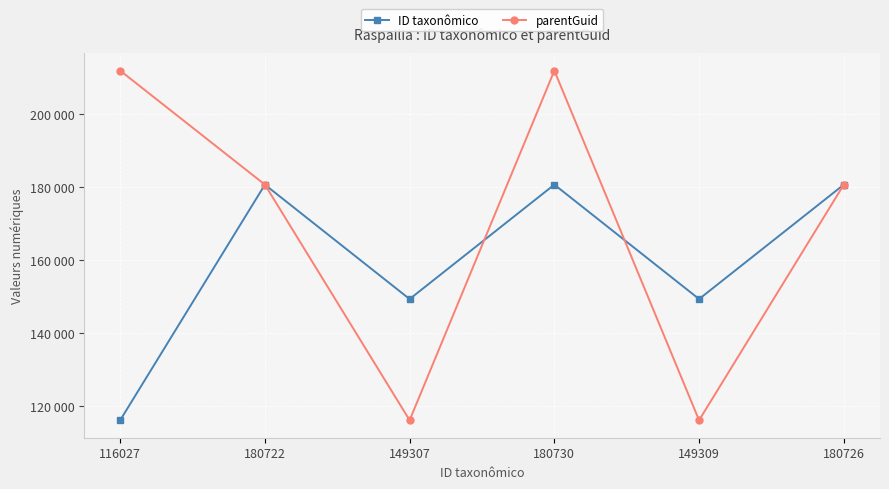

Does the chart have visible grid lines?

Yes